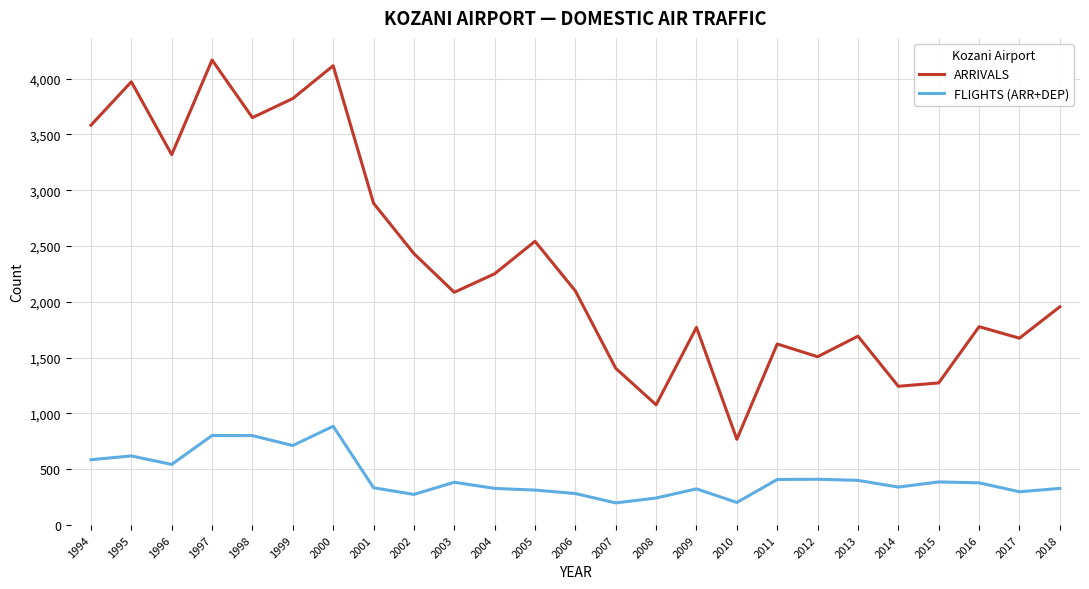

What is the total value across all series at 2006?

2379